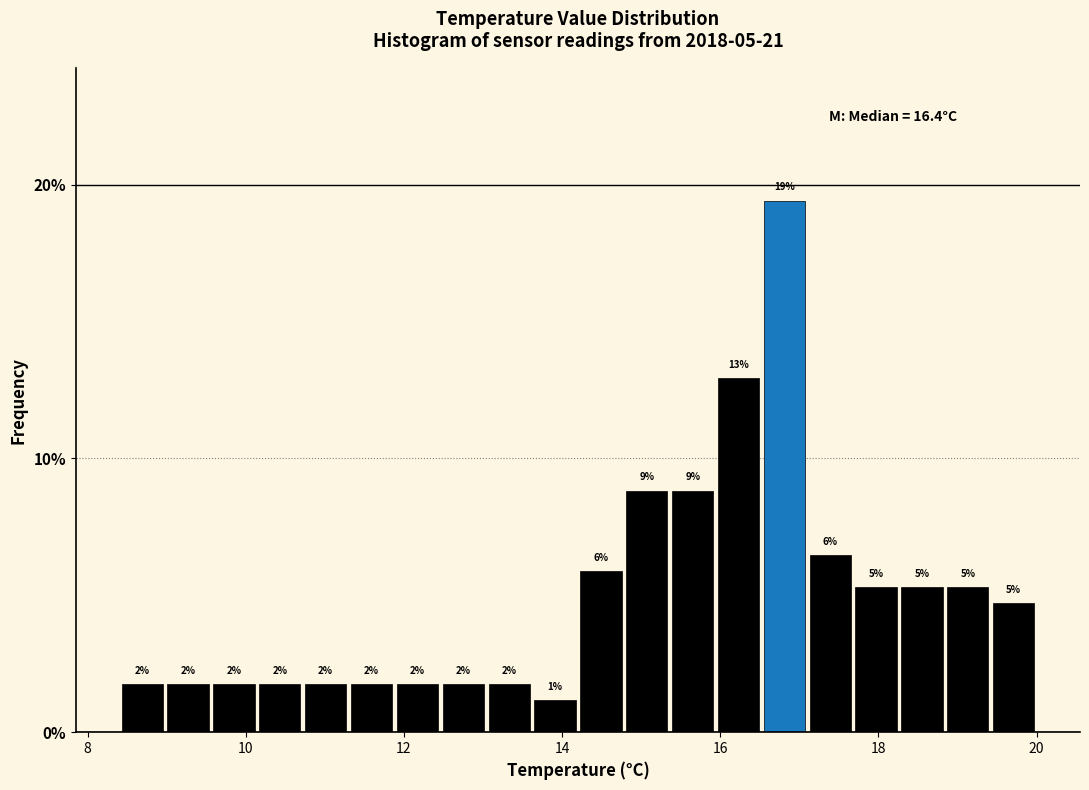

Around what value on the x-axis is the tallest bar? Give the approximate position of its centre, as read against the axis.

16.8